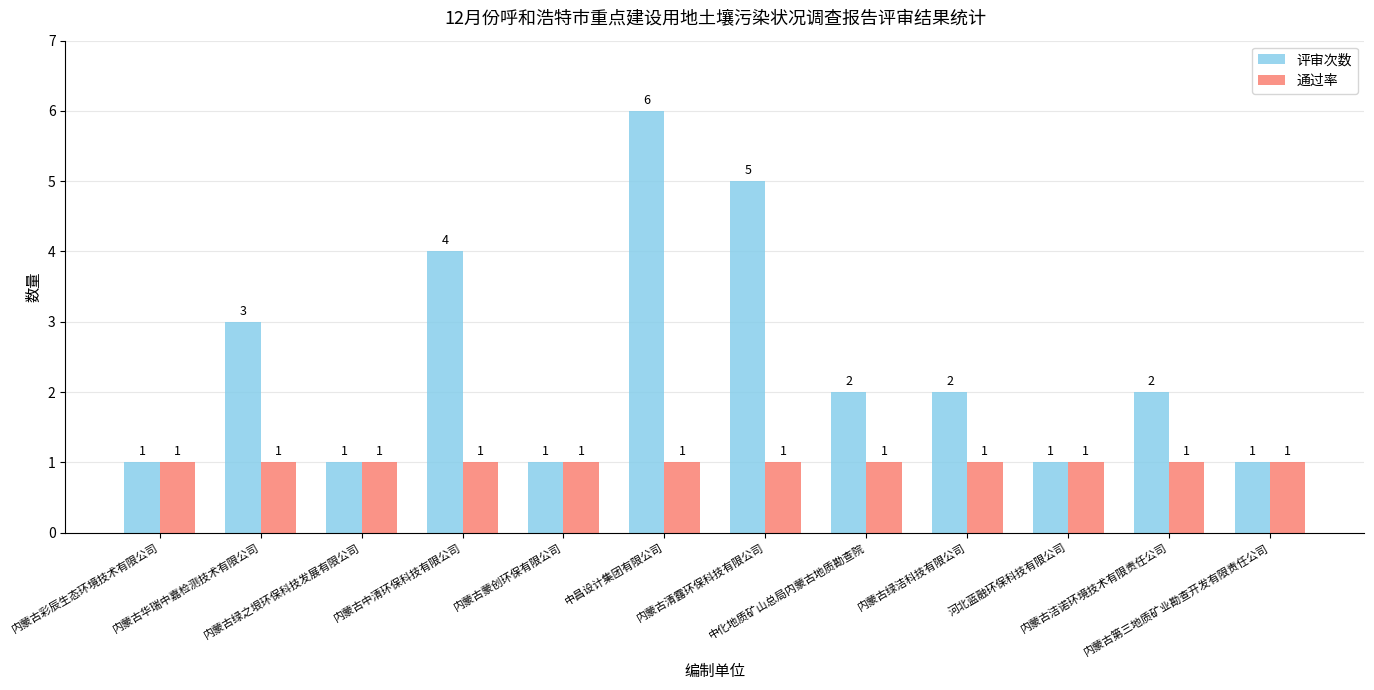

Is it true that 通过率 equals 2 at 中化地质矿山总局内蒙古地质勘查院?

False